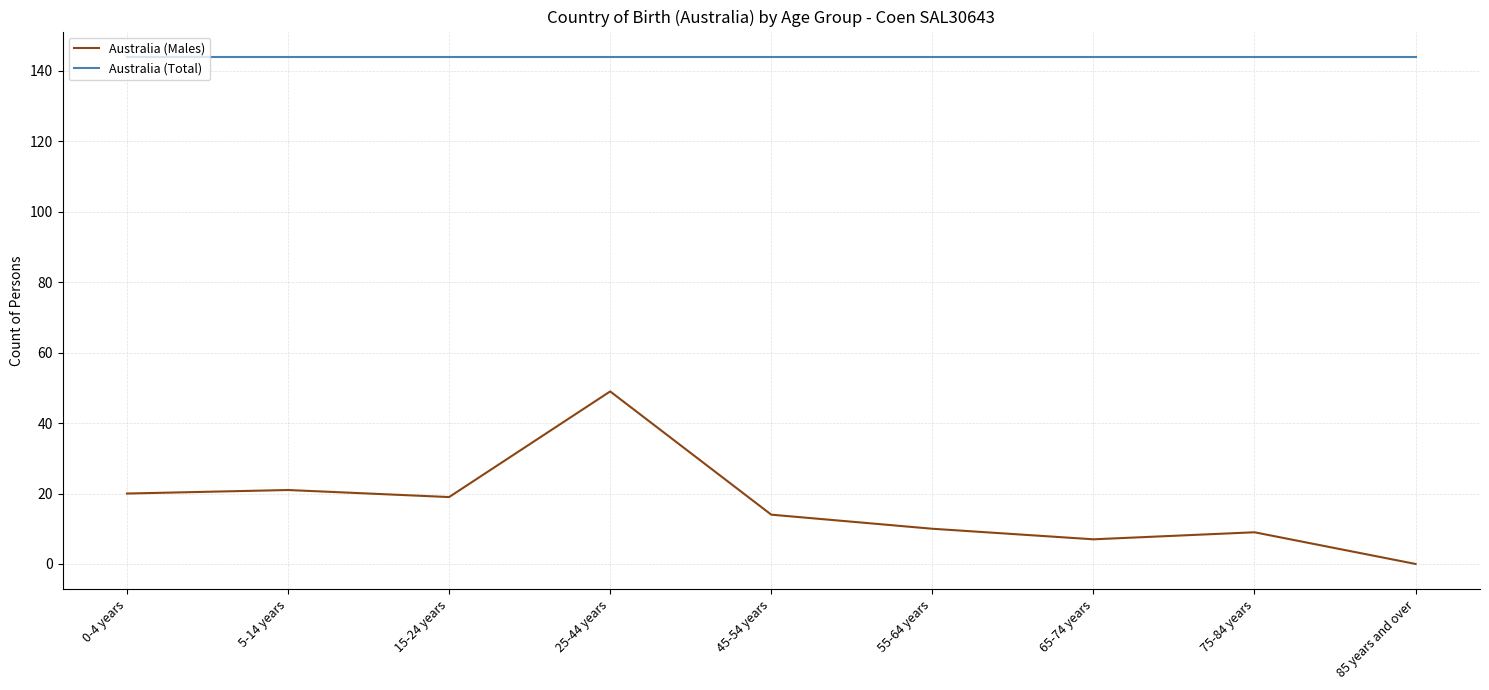

What position from the right is 25-44 years?

6